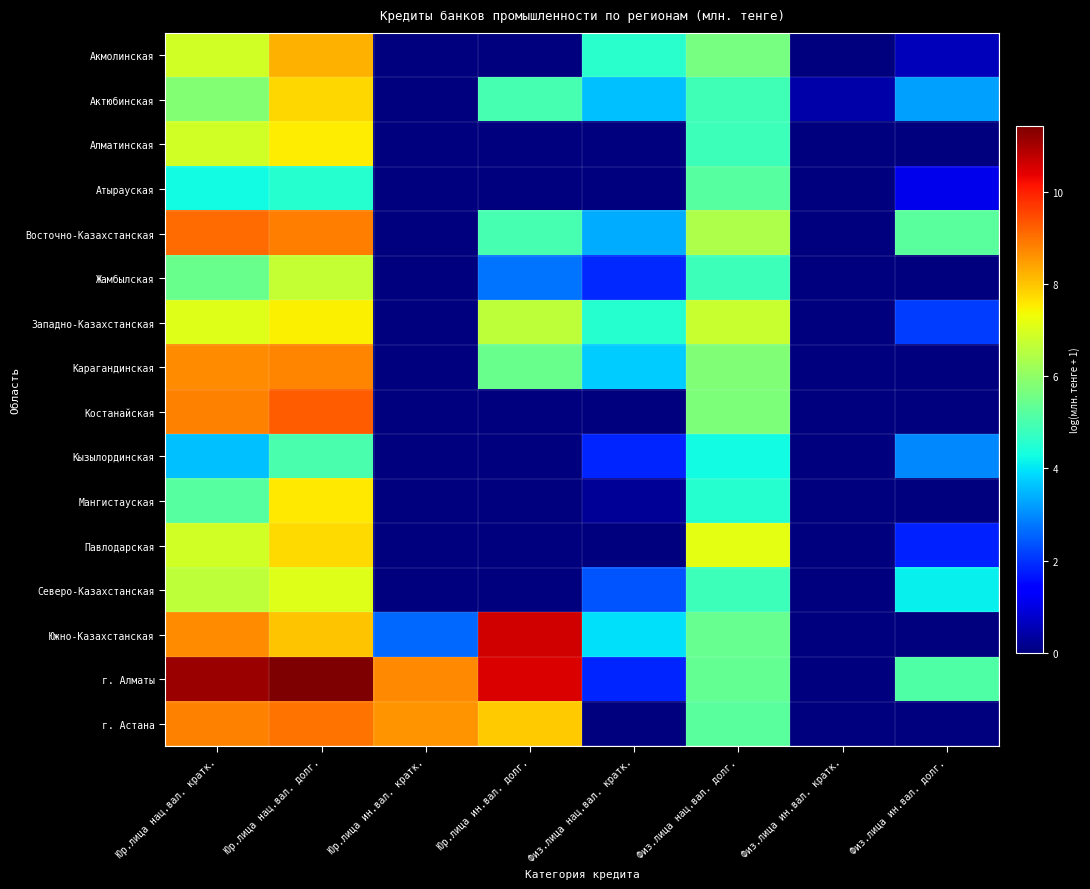

At Физ.лица ин.вал. долг., list the series in order from smallest to largest.

Алматинская, Жамбылская, Карагандинская, Костанайская, Мангистауская, Южно-Казахстанская, г. Астана, Акмолинская, Атырауская, Павлодарская, Западно-Казахстанская, Кызылординская, Актюбинская, Северо-Казахстанская, г. Алматы, Восточно-Казахстанская